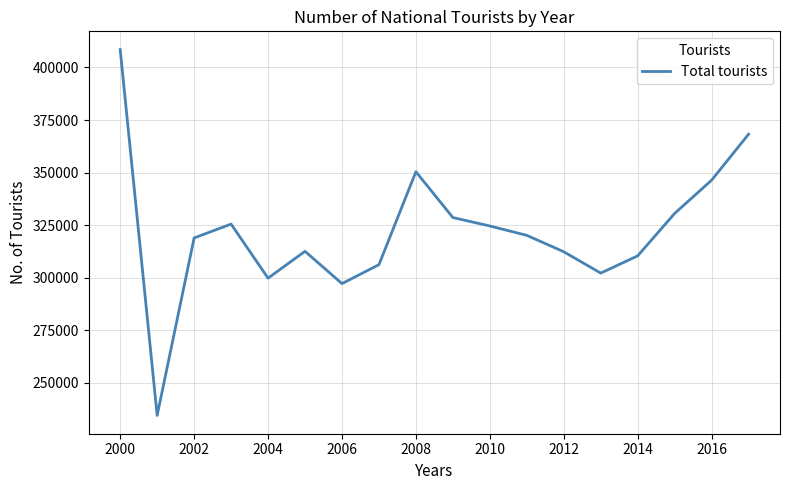

What is the maximum value shown in the chart?

408507